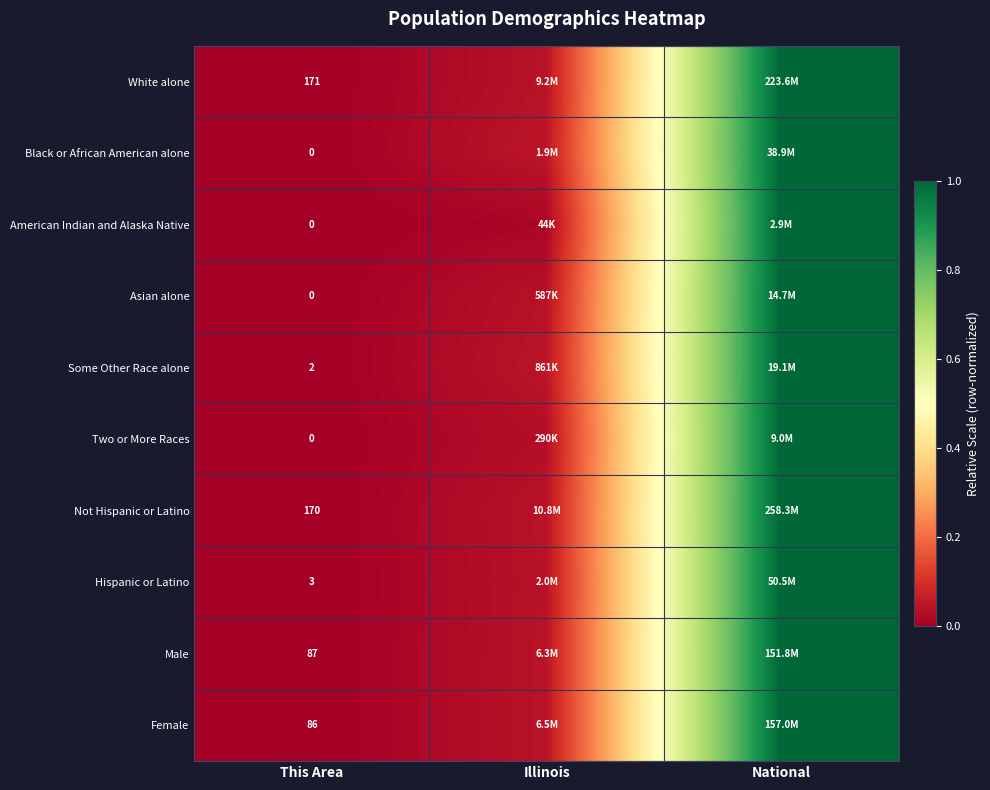

True or false: Male has a value of -0.5 at This Area.

False